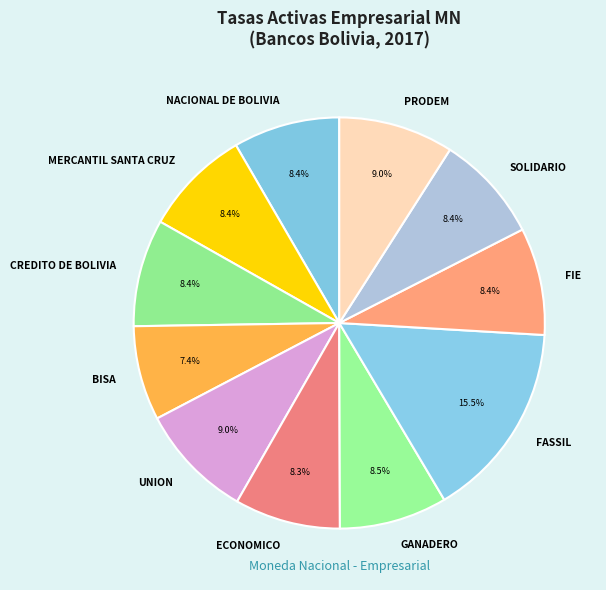

Between GANADERO and UNION, which is larger?

UNION